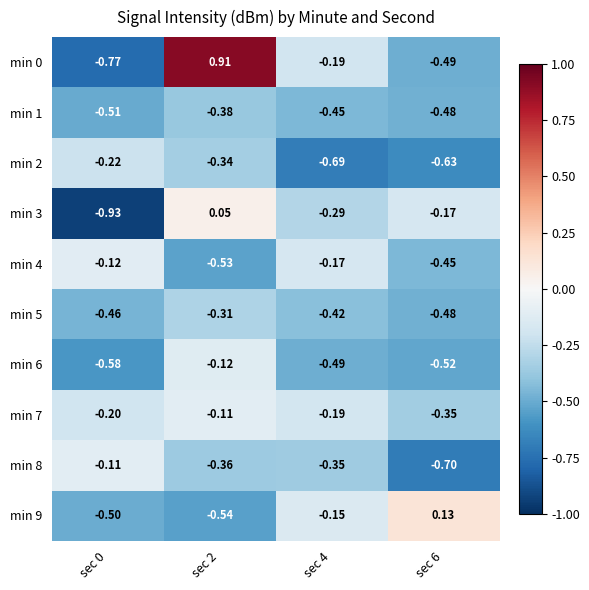

Between sec 2 and sec 4, which series saw the biggest shift?

min 0